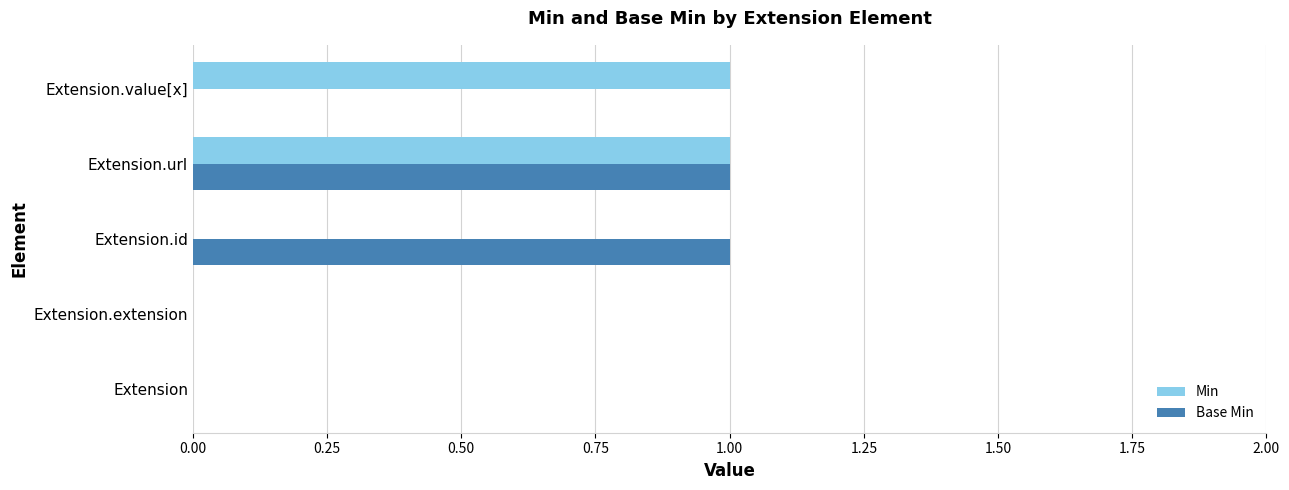

True or false: Base Min has a value of 2 at Extension.id.

False